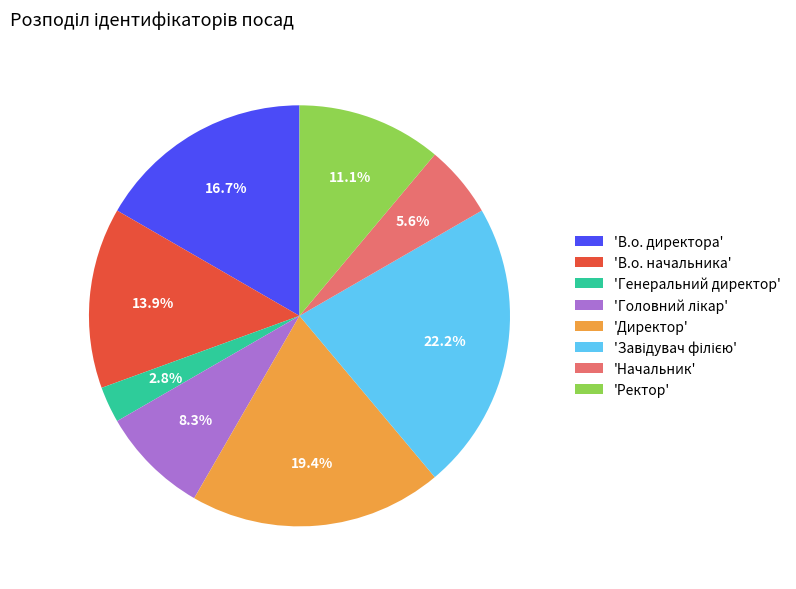

Count the number of slices in the pie.

8